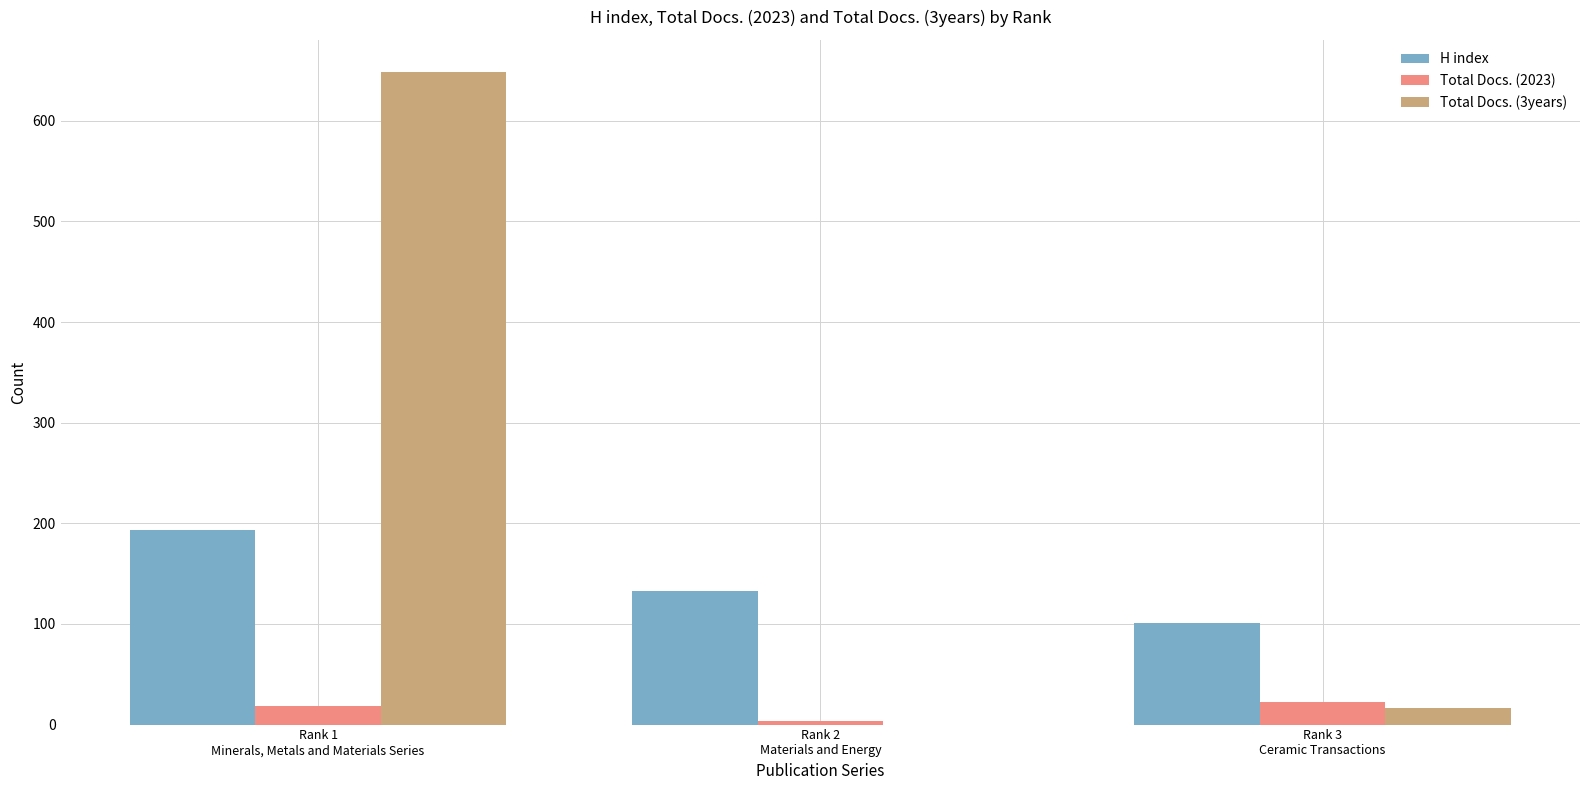

Count the number of categories in the chart.

3